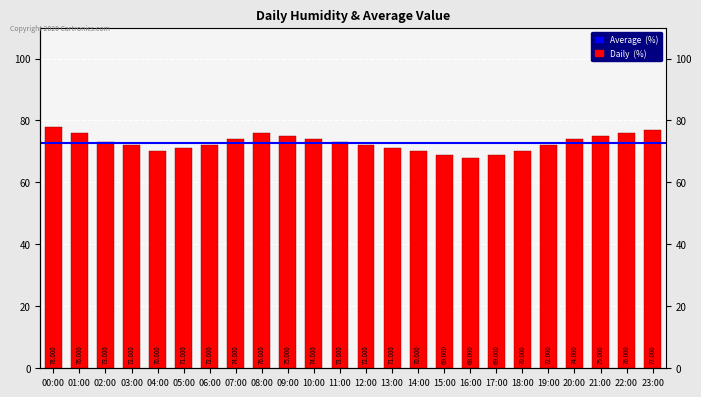

What position from the right is 22:00?

2